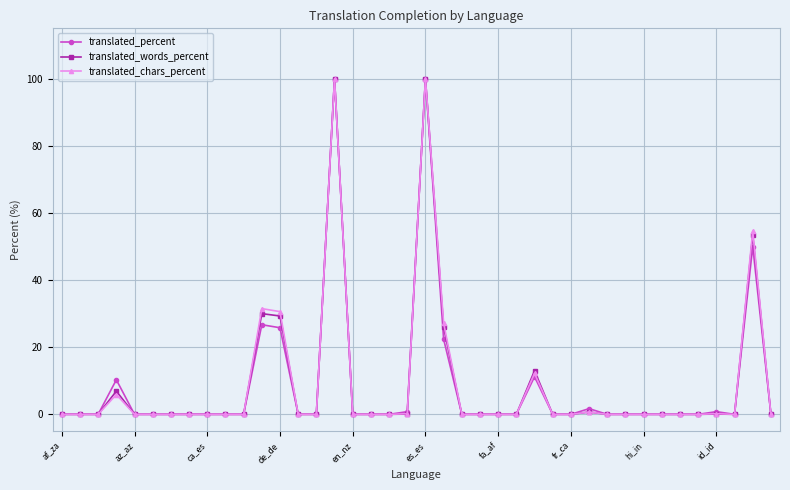

Count the number of categories in the chart.

40